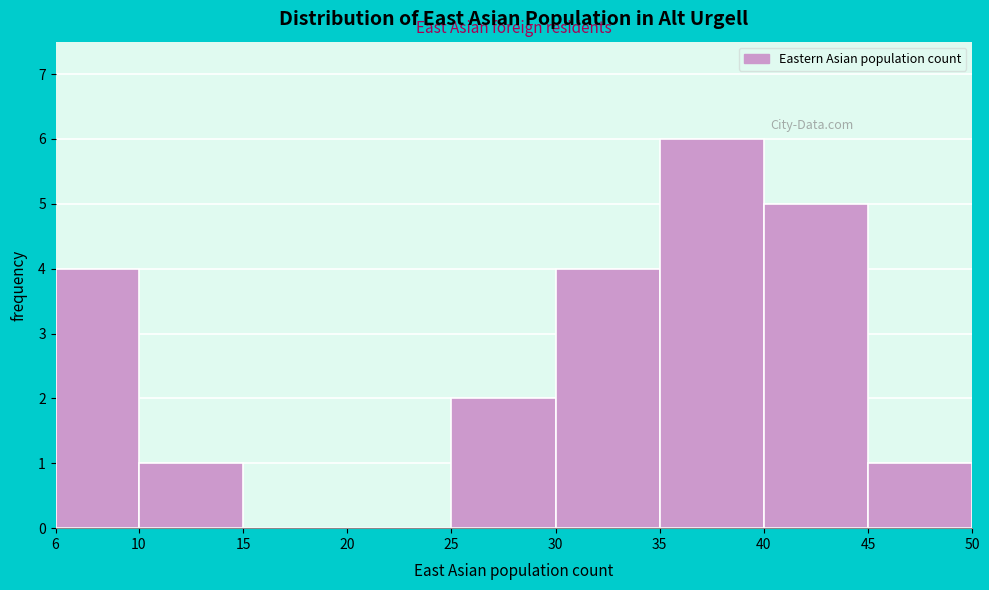

Reading left to right, list every bar in this chart as the range it spans on the x-axis followed by its height. The values are not printed on the chart, so give them approximately, as read against the axis.

6 to 10: 4
10 to 15: 1
15 to 20: 0
20 to 25: 0
25 to 30: 2
30 to 35: 4
35 to 40: 6
40 to 45: 5
45 to 50: 1